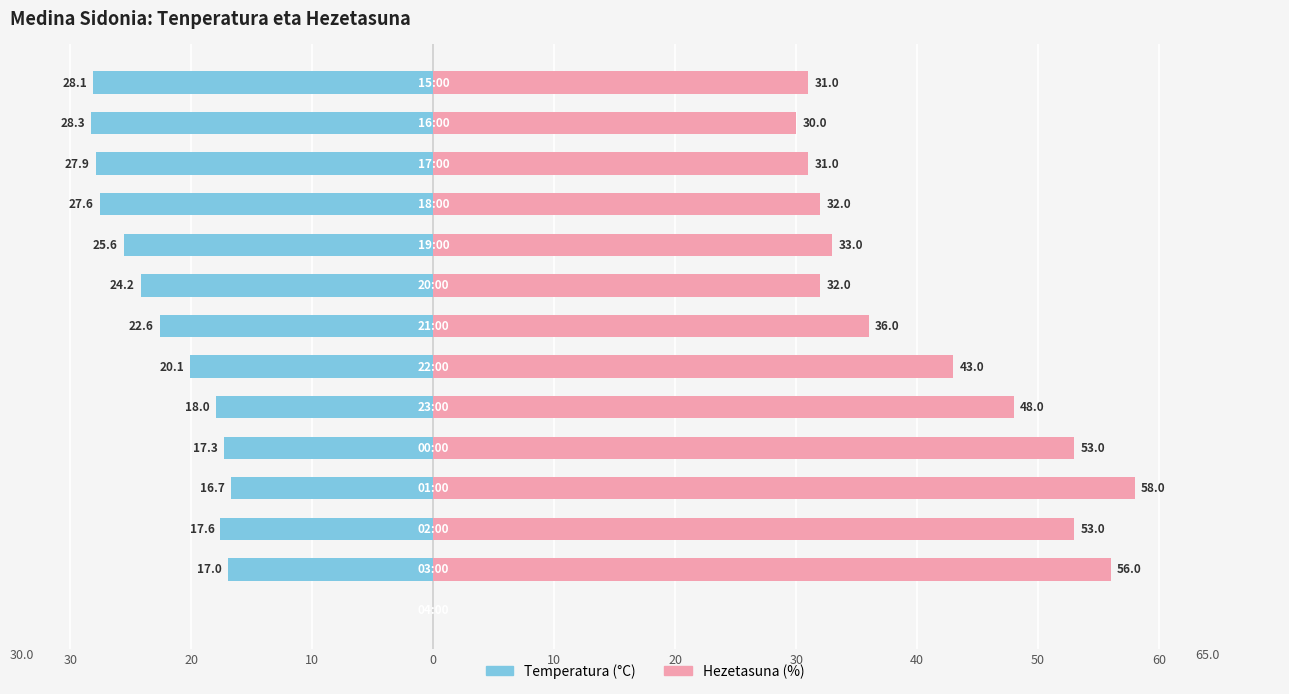

Which series has the largest total across all categories?

Hezetasuna (%)